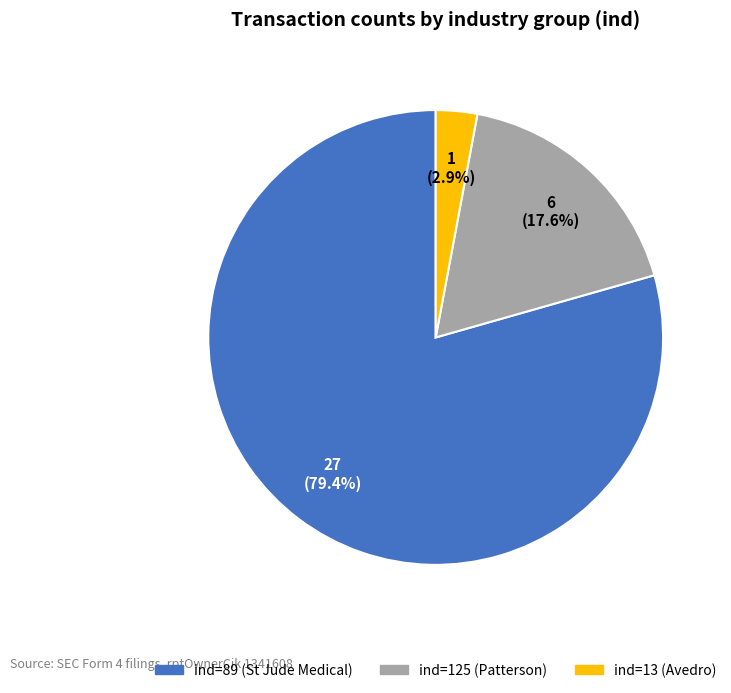

Is there a majority slice in this chart?

Yes